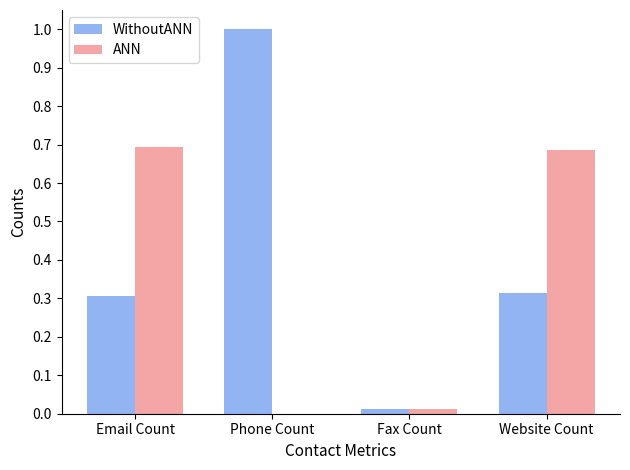

At which category does the chart reach its peak across all series?

Phone Count